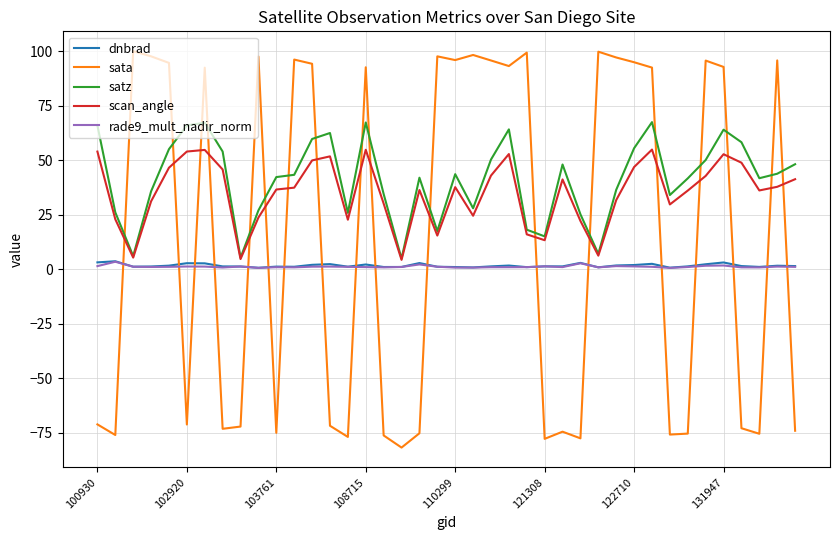

How many intersections are there between sata and scan_angle?

18